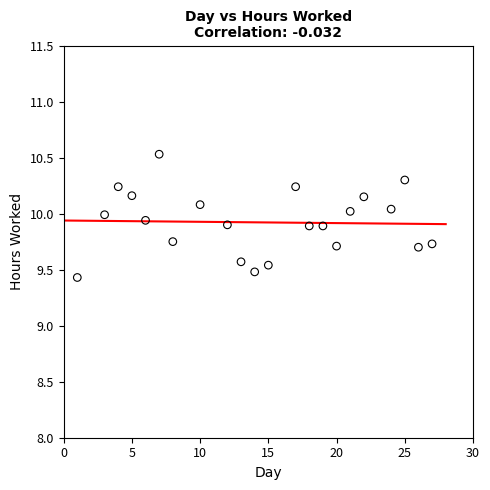

What Y value in the scatter plot is closest to 9?

9.4